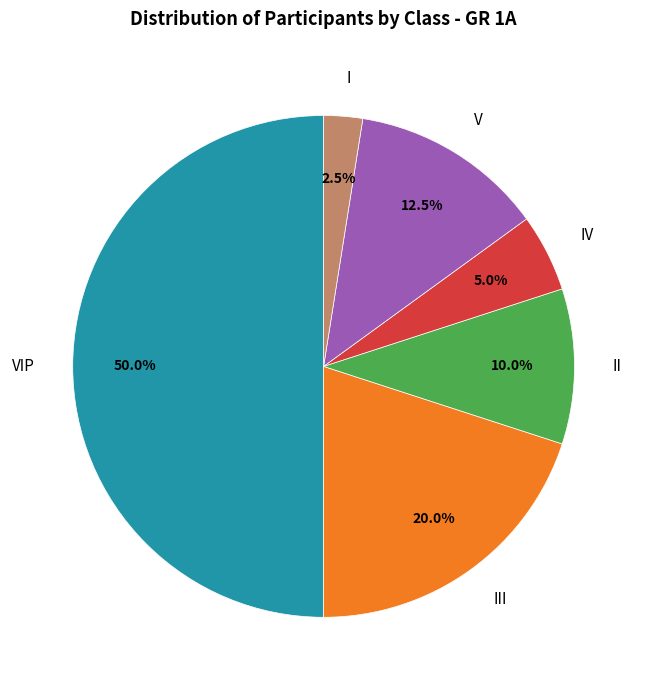

Is III the majority of the pie?

No